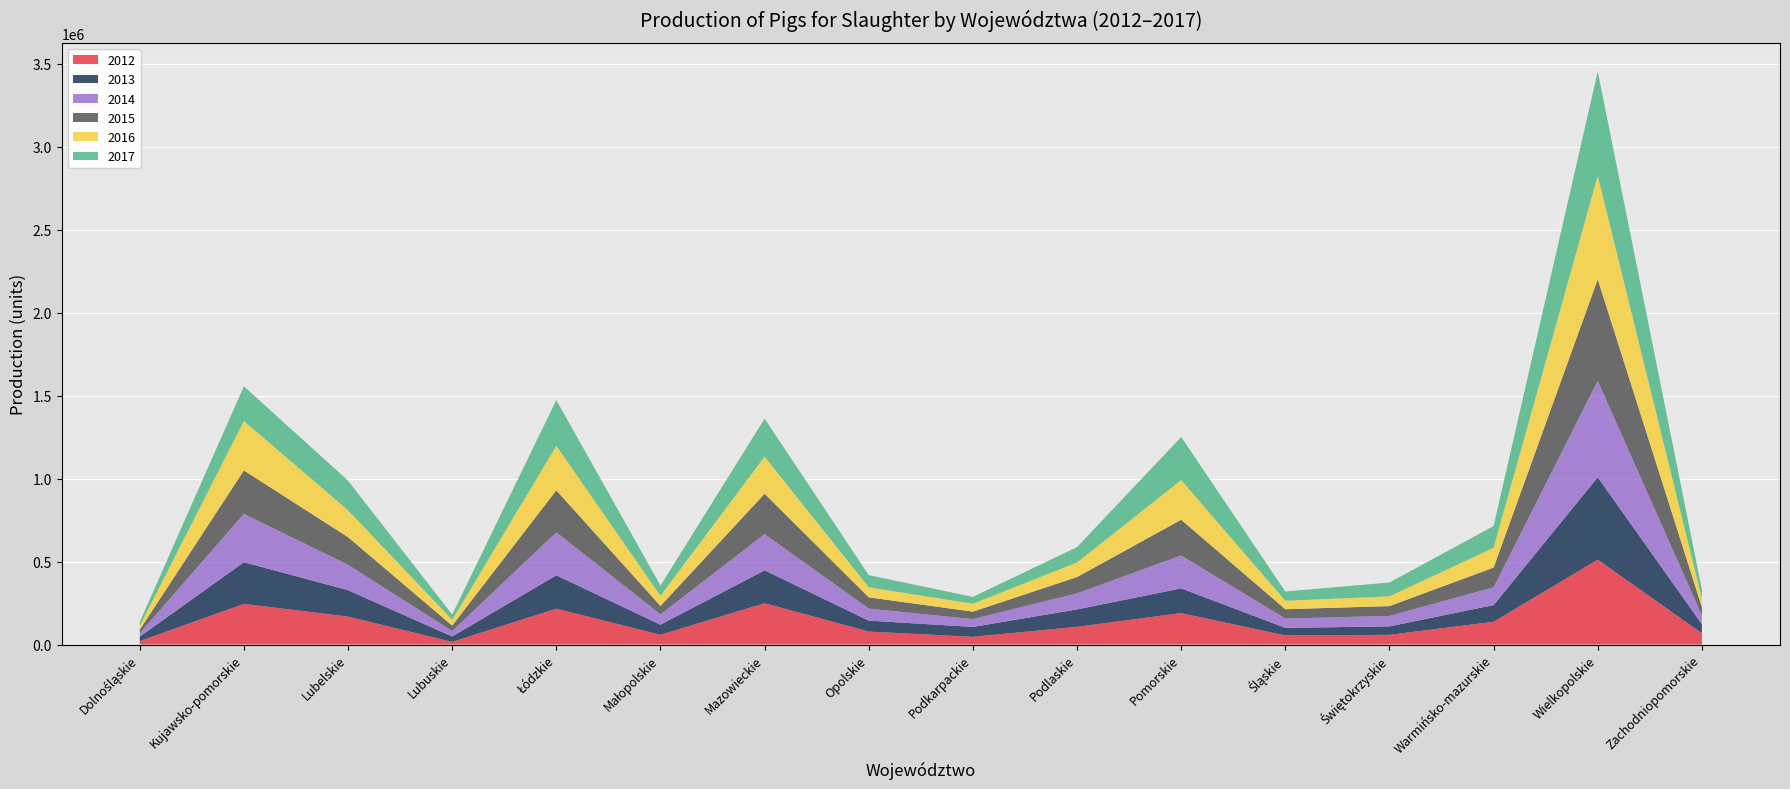

Reading left to right, what are all the values shown in this chart?

2012: Dolnośląskie=20310	Kujawsko-pomorskie=244786	Lubelskie=168220	Lubuskie=15656	Łódzkie=216129	Małopolskie=58768	Mazowieckie=248769	Opolskie=77883	Podkarpackie=46318	Podlaskie=106514	Pomorskie=189311	Śląskie=54587	Świętokrzyskie=58356	Warmińsko-mazurskie=137025	Wielkopolskie=511467	Zachodniopomorskie=67726
2013: Dolnośląskie=26931	Kujawsko-pomorskie=251256	Lubelskie=159329	Lubuskie=32905	Łódzkie=200971	Małopolskie=60854	Mazowieckie=198416	Opolskie=65936	Podkarpackie=59690	Podlaskie=105128	Pomorskie=149016	Śląskie=45938	Świętokrzyskie=50830	Warmińsko-mazurskie=100770	Wielkopolskie=496648	Zachodniopomorskie=54449
2014: Dolnośląskie=20942	Kujawsko-pomorskie=290801	Lubelskie=152895	Lubuskie=32563	Łódzkie=259073	Małopolskie=62120	Mazowieckie=217904	Opolskie=72314	Podkarpackie=47226	Podlaskie=96918	Pomorskie=198042	Śląskie=56159	Świętokrzyskie=63183	Warmińsko-mazurskie=106979	Wielkopolskie=580793	Zachodniopomorskie=52920
2015: Dolnośląskie=21138	Kujawsko-pomorskie=262228	Lubelskie=166599	Lubuskie=33064	Łódzkie=253087	Małopolskie=50844	Mazowieckie=243653	Opolskie=68276	Podkarpackie=44873	Podlaskie=98123	Pomorskie=215604	Śląskie=55979	Świętokrzyskie=59124	Warmińsko-mazurskie=118760	Wielkopolskie=612016	Zachodniopomorskie=50367
2016: Dolnośląskie=23215	Kujawsko-pomorskie=297671	Lubelskie=162260	Lubuskie=33789	Łódzkie=268275	Małopolskie=60970	Mazowieckie=223869	Opolskie=60311	Podkarpackie=47433	Podlaskie=87902	Pomorskie=239070	Śląskie=51047	Świętokrzyskie=58602	Warmińsko-mazurskie=119706	Wielkopolskie=624448	Zachodniopomorskie=51244
2017: Dolnośląskie=22966	Kujawsko-pomorskie=209581	Lubelskie=178101	Lubuskie=32847	Łódzkie=275351	Małopolskie=61757	Mazowieckie=228604	Opolskie=73390	Podkarpackie=41551	Podlaskie=92497	Pomorskie=259673	Śląskie=55578	Świętokrzyskie=83634	Warmińsko-mazurskie=130837	Wielkopolskie=627939	Zachodniopomorskie=53774